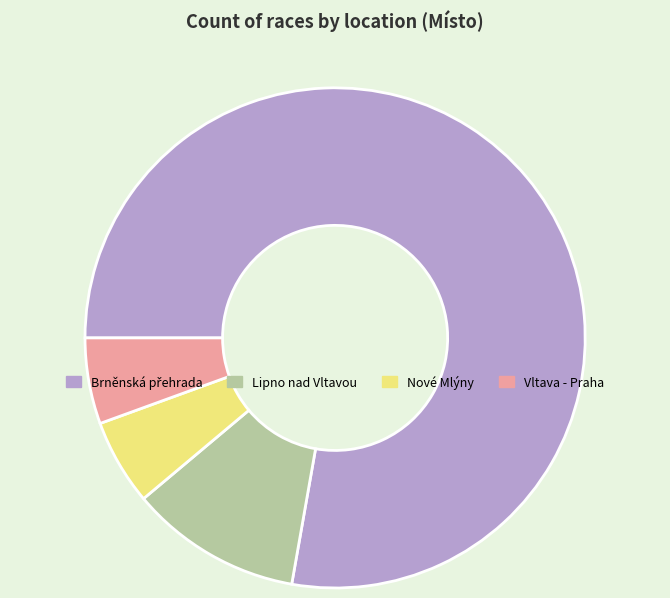

Does Lipno nad Vltavou account for over 50% of the chart?

No